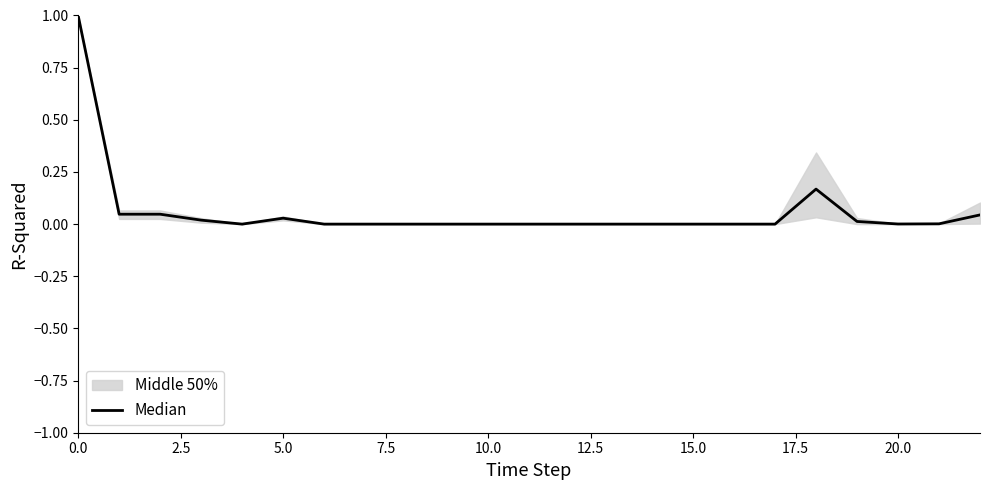

What is the average value?

0.1